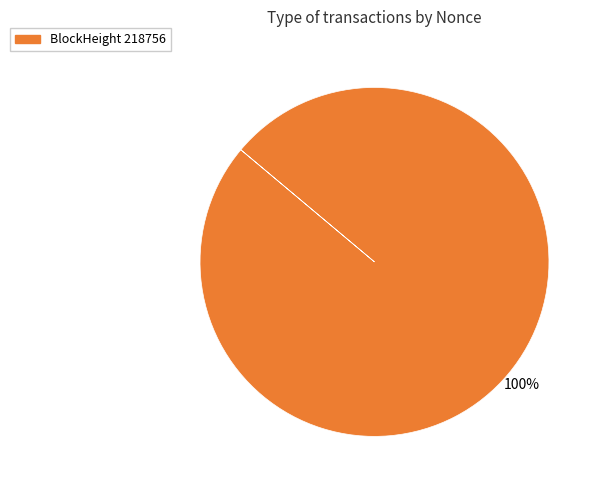

Is there a majority slice in this chart?

Yes